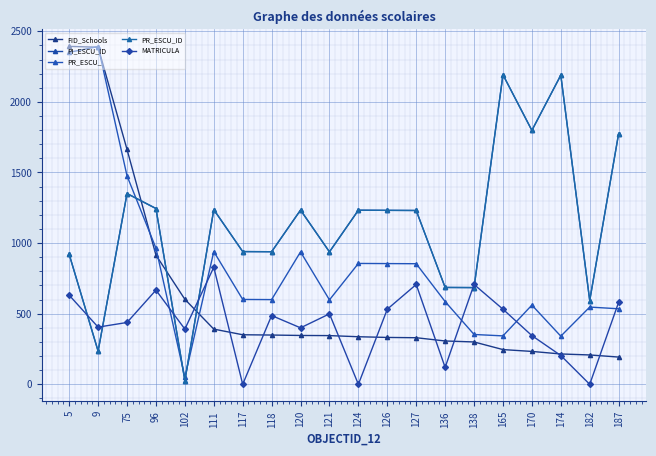

Between which two adjacent categories do PI_ESCU_ID and FID_Schools first intersect?

75 and 96